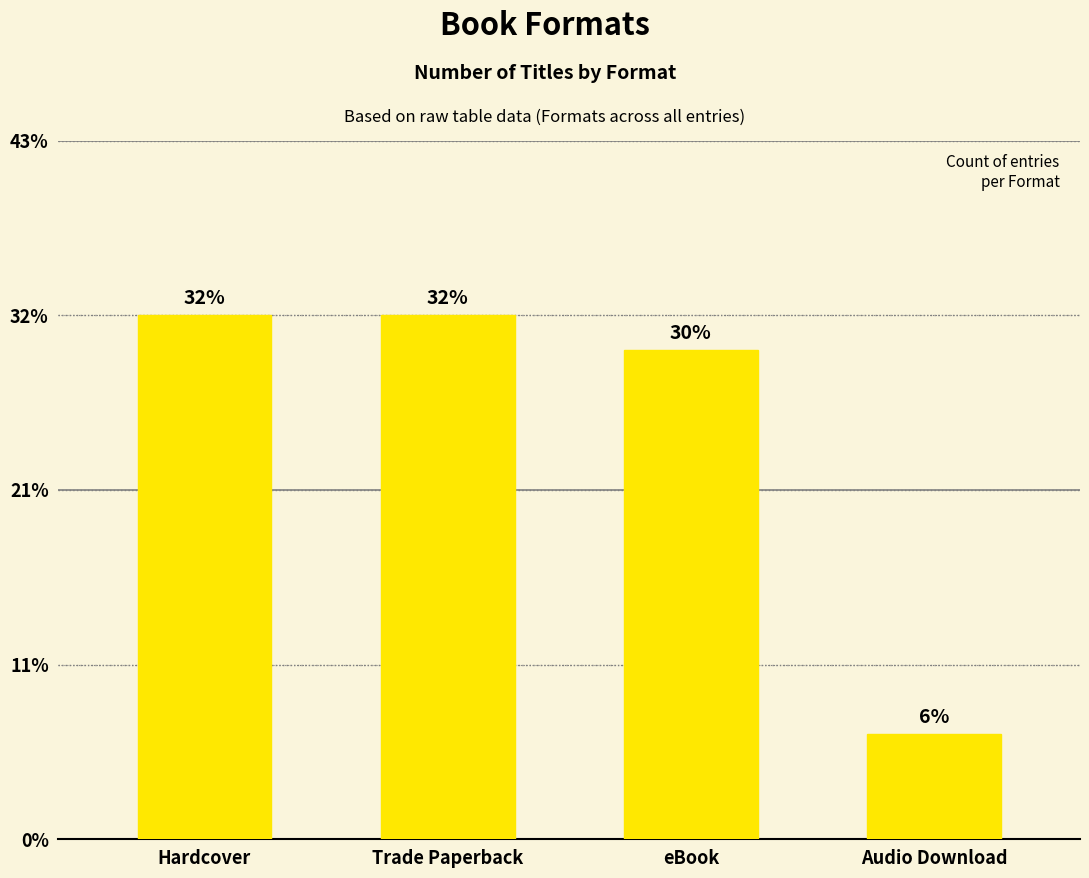

Reading left to right, transcribe all the data shown in this chart.

Hardcover=15	Trade Paperback=15	eBook=14	Audio Download=3